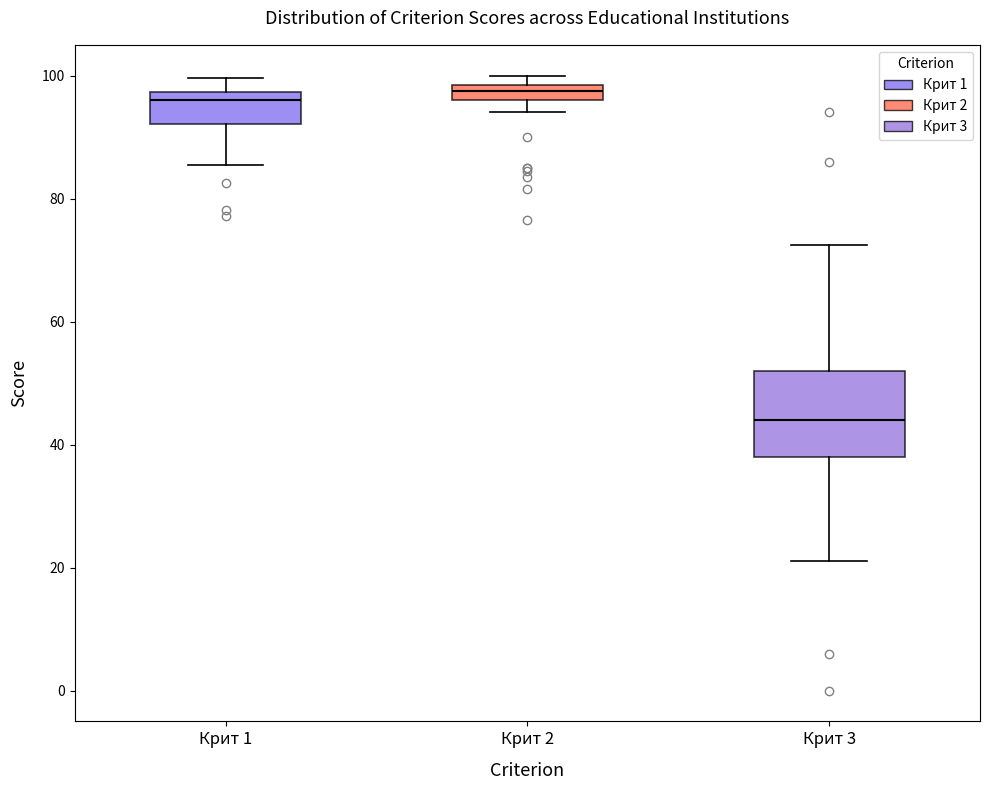

Where is the upper edge of the box for Крит 2 on the y-axis? The values are not printed on the chart, so give them approximately, as read against the axis.

98